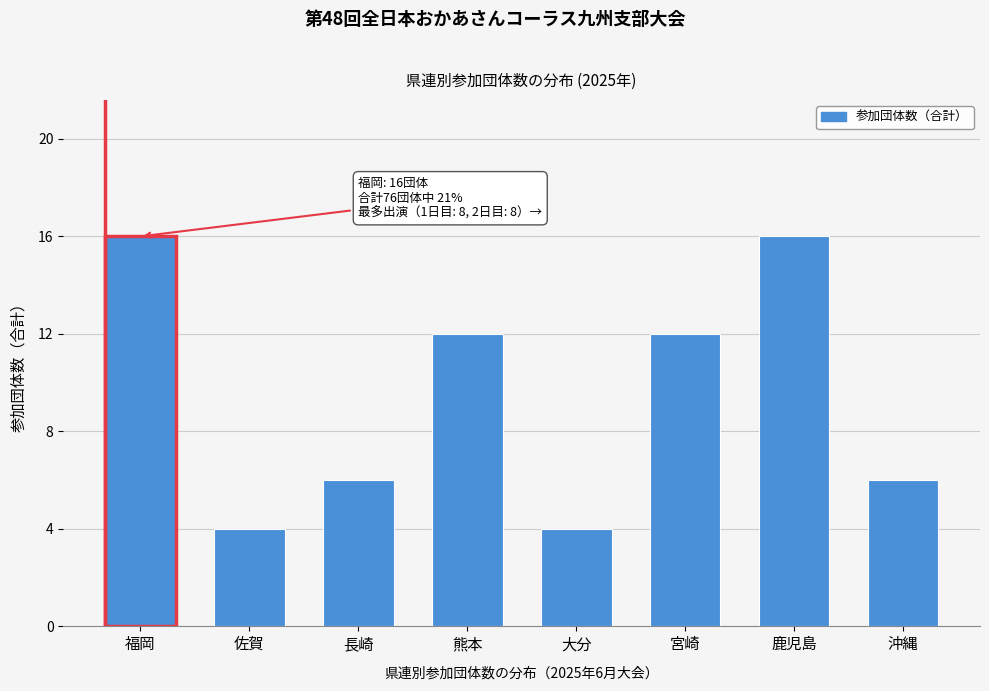

Reading right to left, transcribe all the data shown in this chart.

6	16	12	4	12	6	4	16